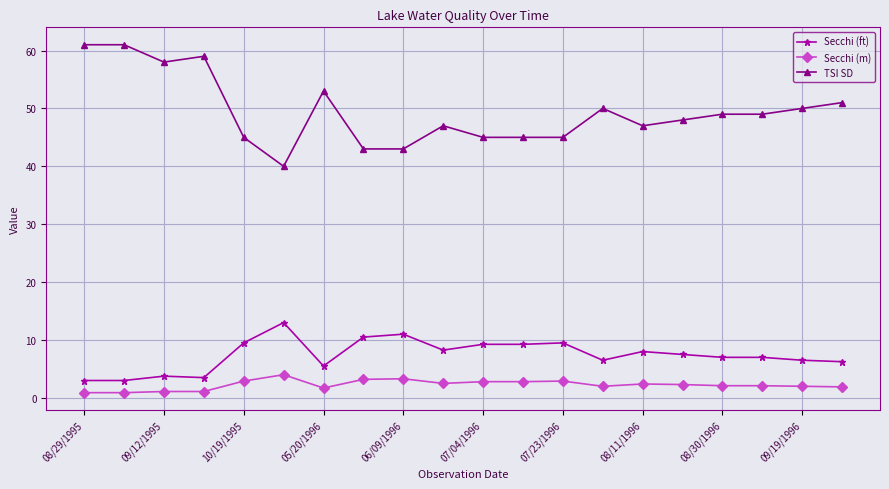

How many lines are shown in the chart?

3